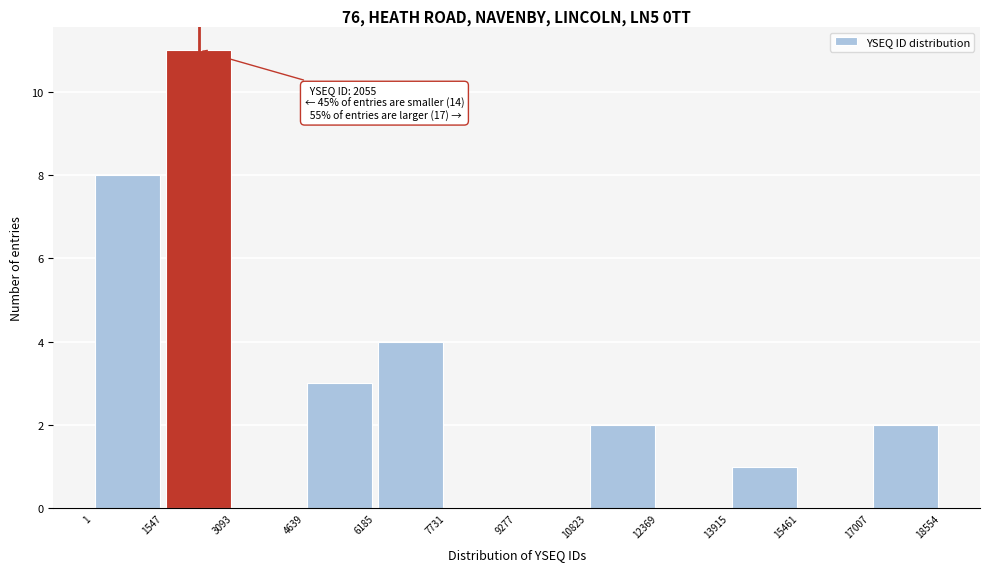

Which range on the x-axis has the tallest bar?

1547 to 3093